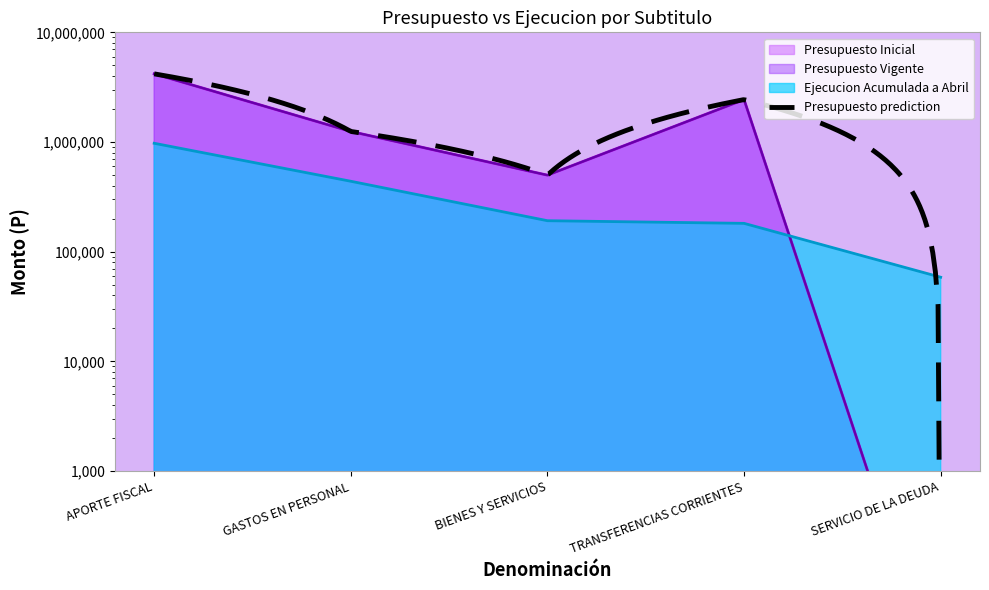

Rank the series at APORTE FISCAL from lowest to highest value.

Ejecucion Acumulada a Abril, Presupuesto Inicial, Presupuesto Vigente